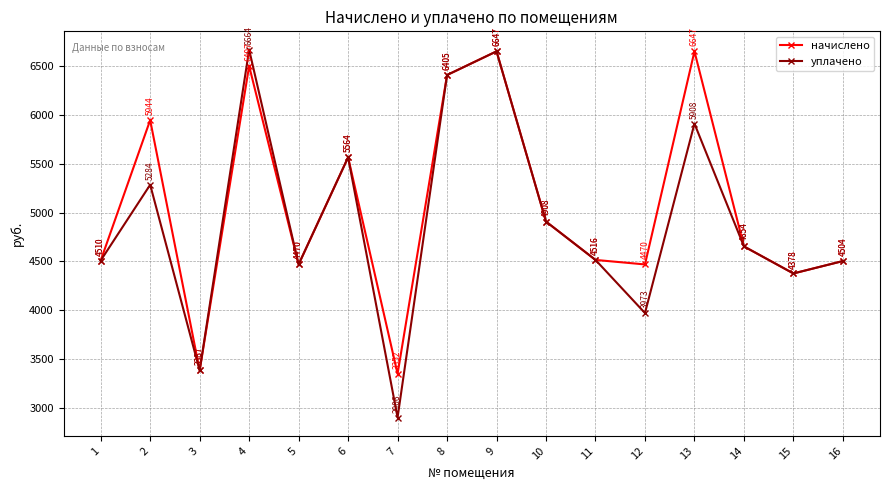

What is the difference between the начислено values at 4 and 3?

3110.4